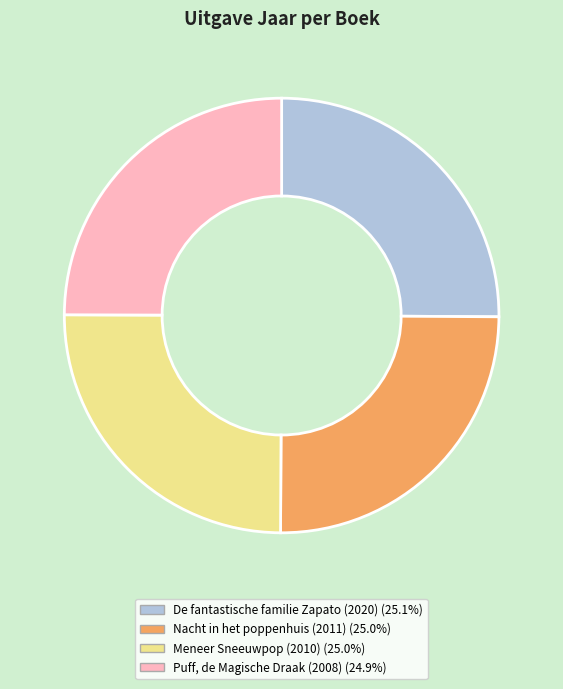

What is the ratio of the value at Puff, de Magische Draak (2008) to the value at Nacht in het poppenhuis (2011)?

1.0